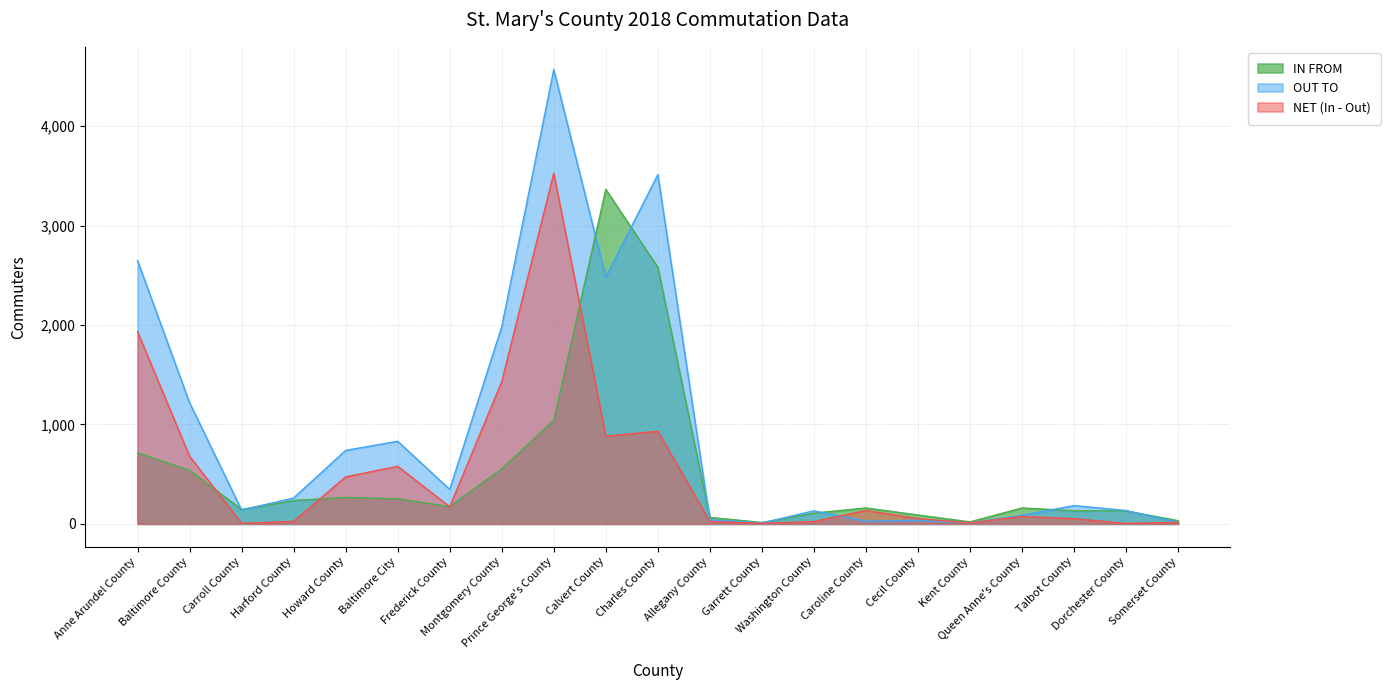

The IN FROM series shows 20 at Kent County. True or false?

True